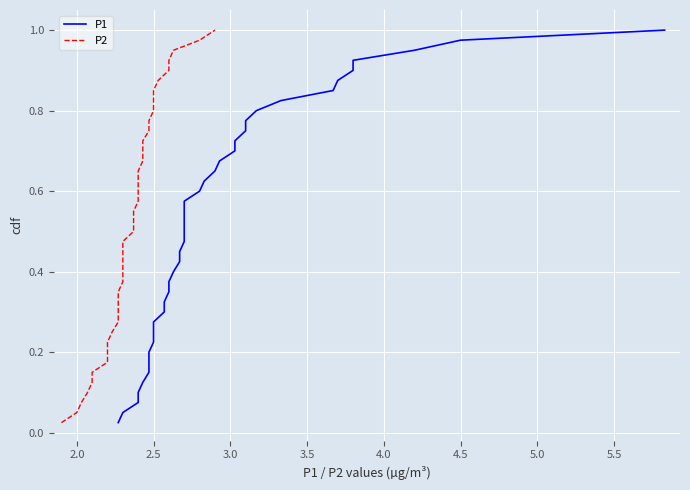

The P2 series shows 0.3 at 5.0. True or false?

False